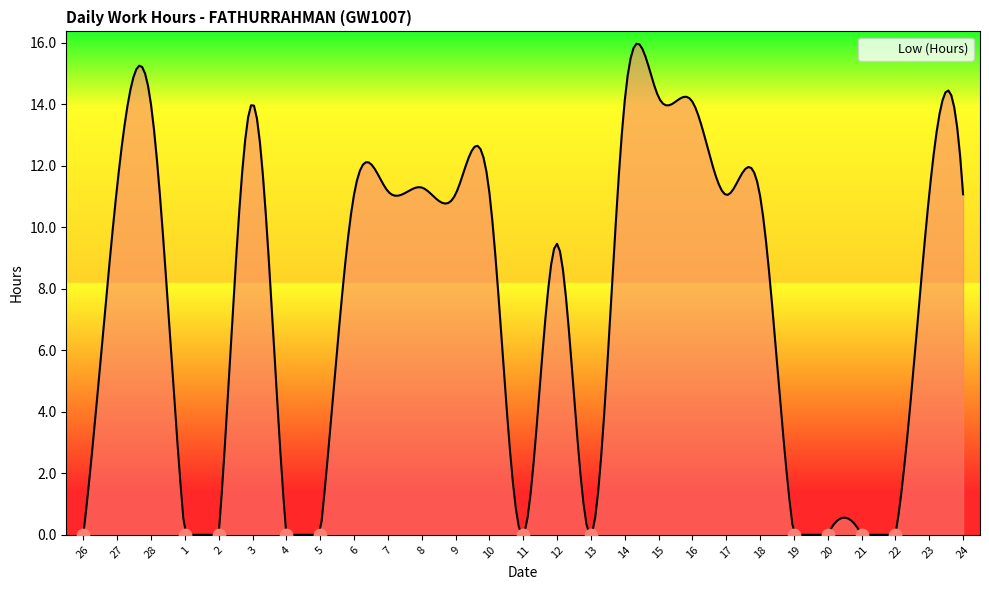

Between 1 and 14, which is larger?

14